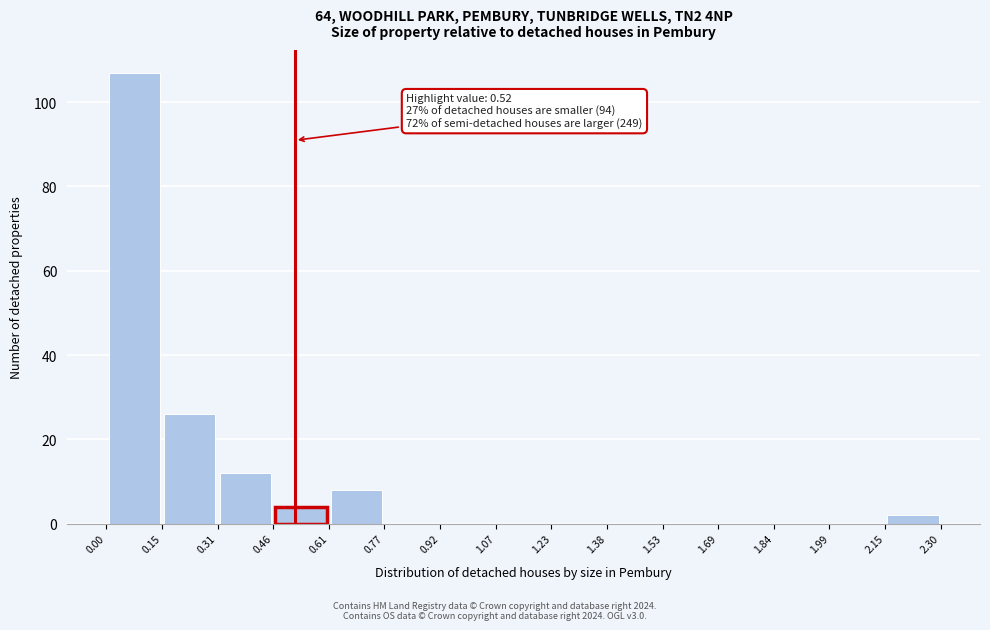

Over which range of the x-axis is the bar tallest?

0.00 to 0.15